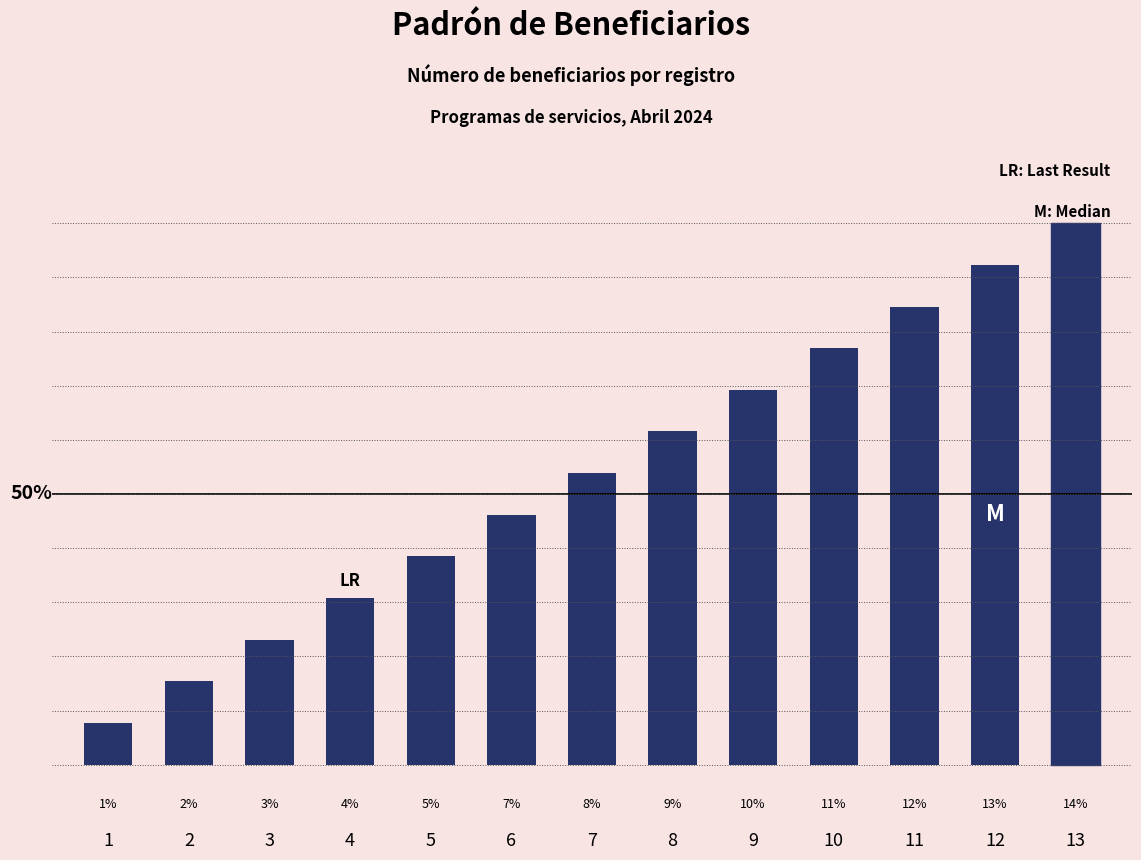

Rank the categories by value from lowest to highest.

1, 2, 3, 4, 5, 6, 7, 8, 9, 10, 11, 12, 13